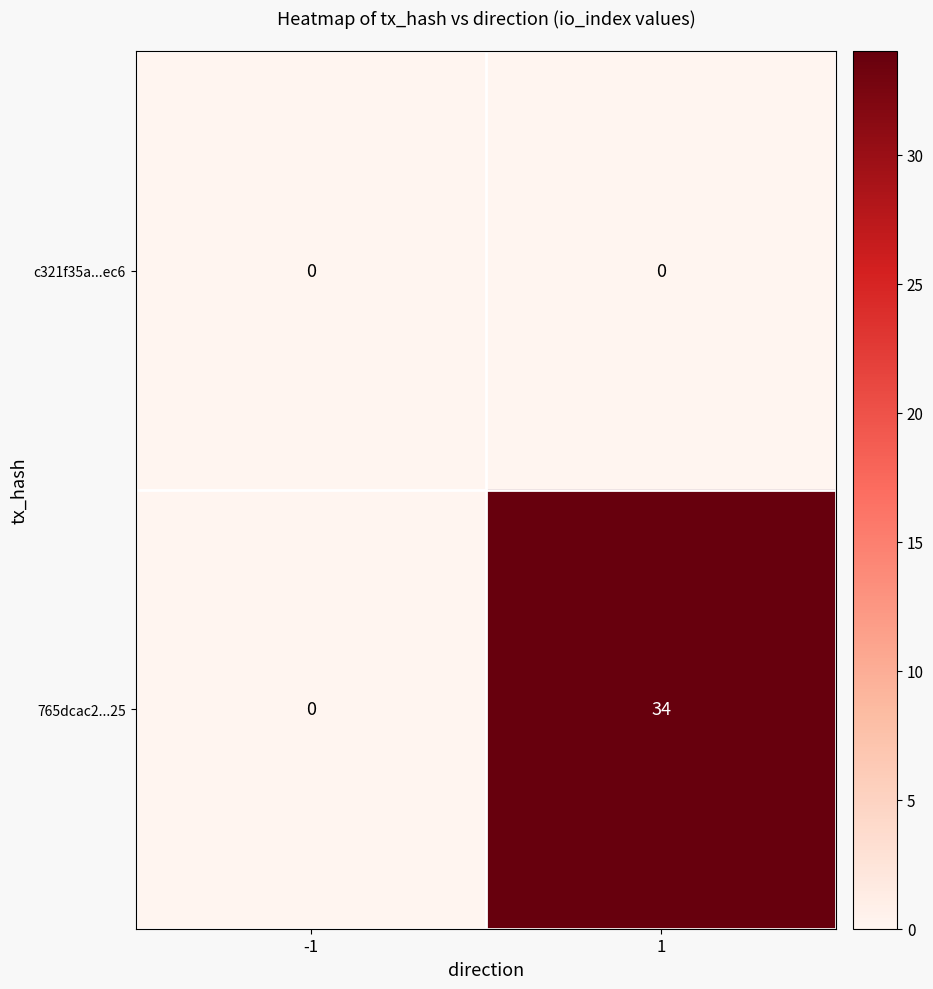

Between -1 and 1, which series saw the biggest shift?

765dcac2...25